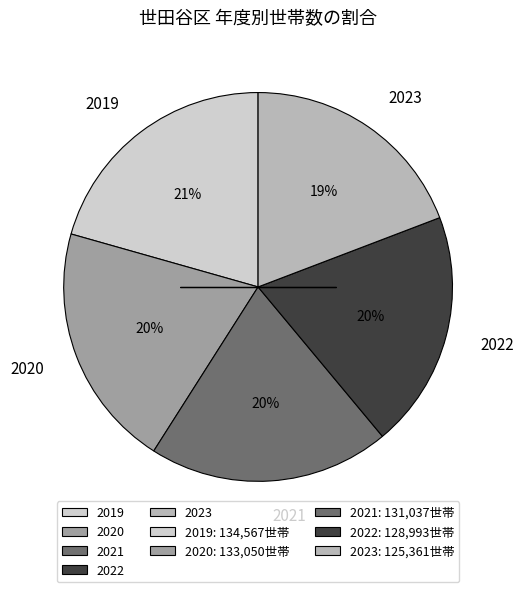

The 2019 slice represents 21% of the pie. True or false?

True